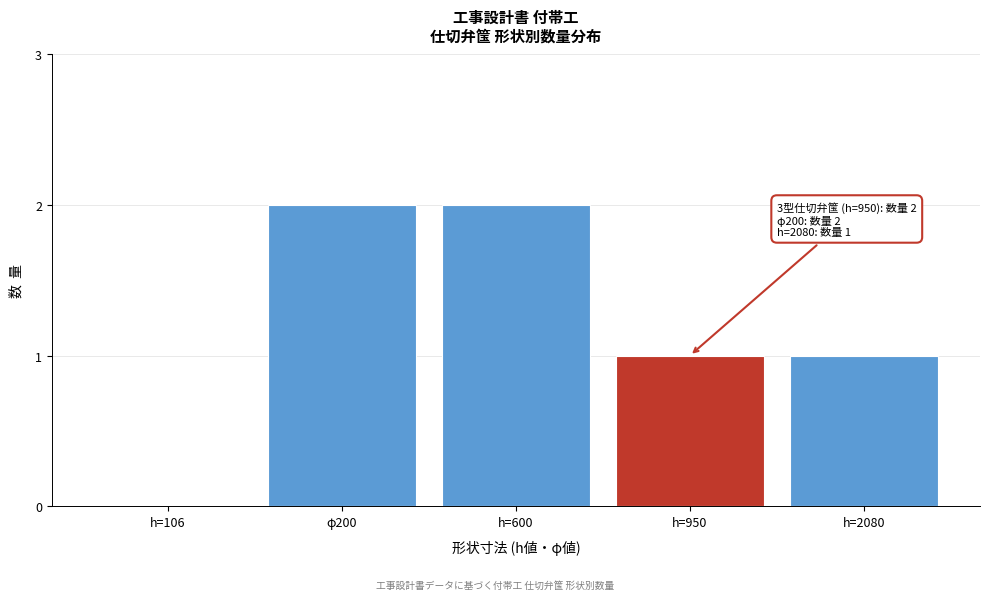

Reading left to right, list all the values displayed in this chart.

h=106=0	φ200=2	h=600=2	h=950=1	h=2080=1